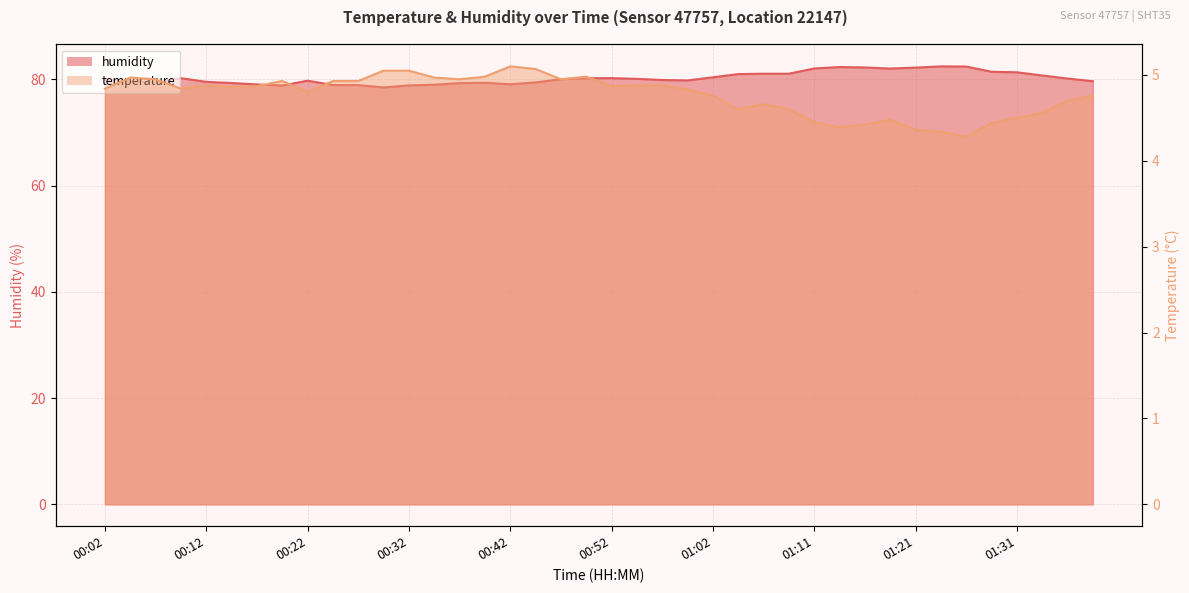

True or false: humidity has more than 2 interior local peaks.

True